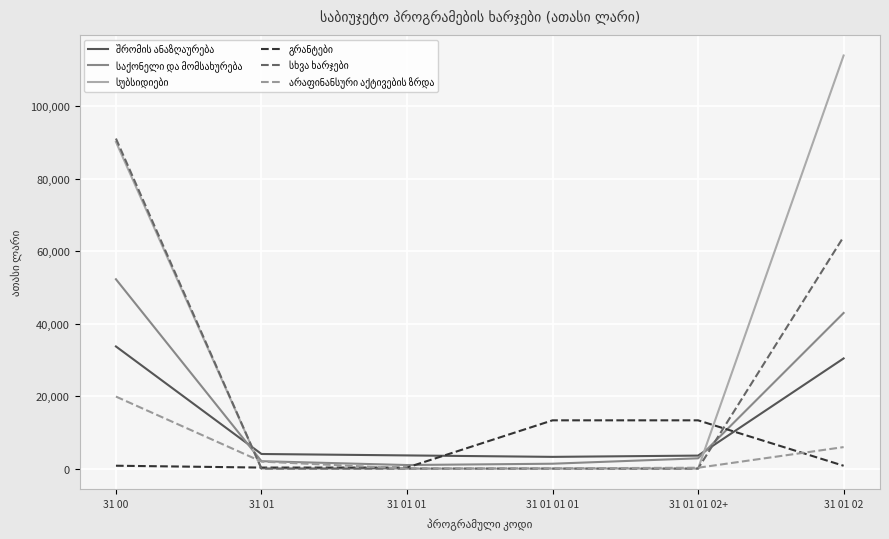

What is the spread (max minus min) of values at 31 01 01?

3652.0